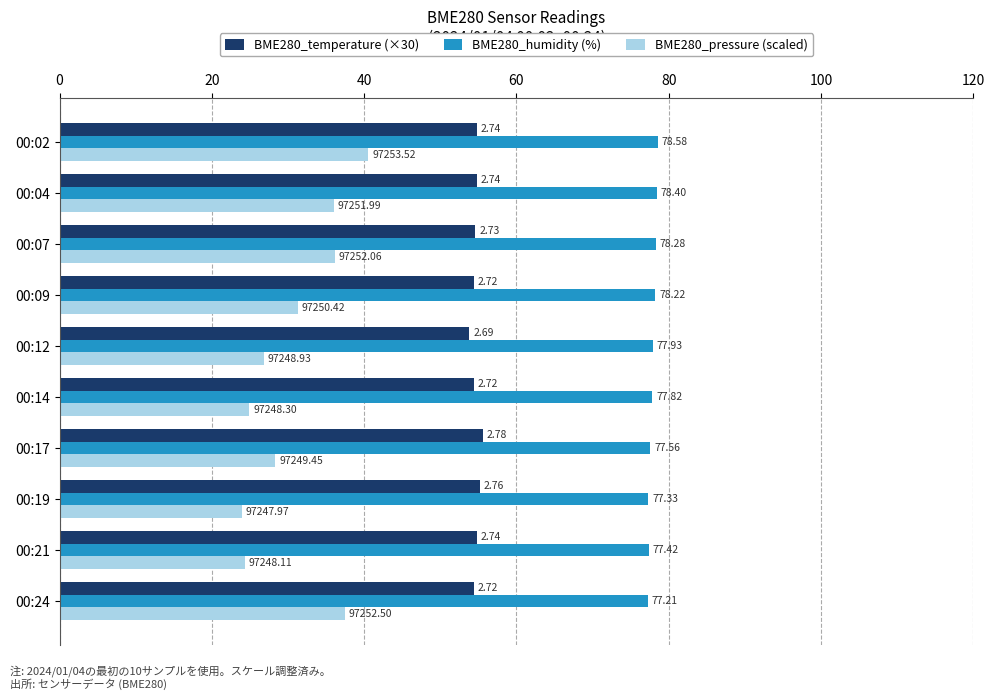

What are all the series names shown in the legend?

BME280_temperature (×30), BME280_humidity (%), BME280_pressure (scaled)